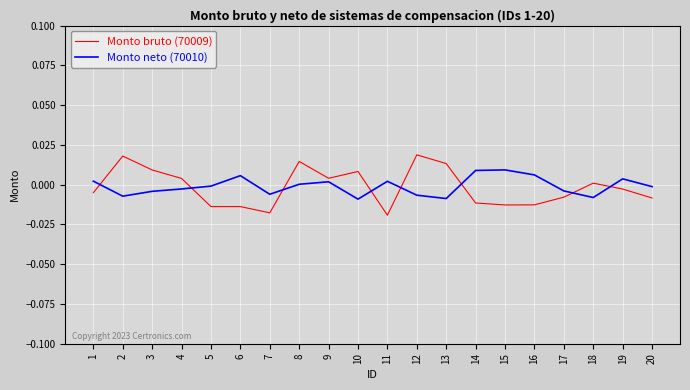

Which series has the largest range (max minus min)?

Monto bruto (70009)